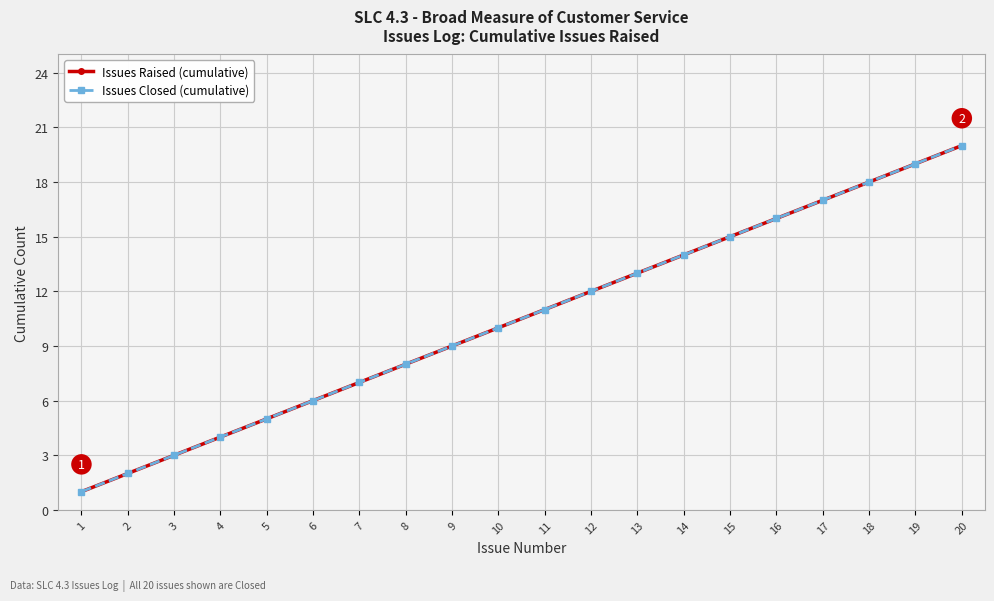

Where does the Issues Closed (cumulative) series first go above 11?

12